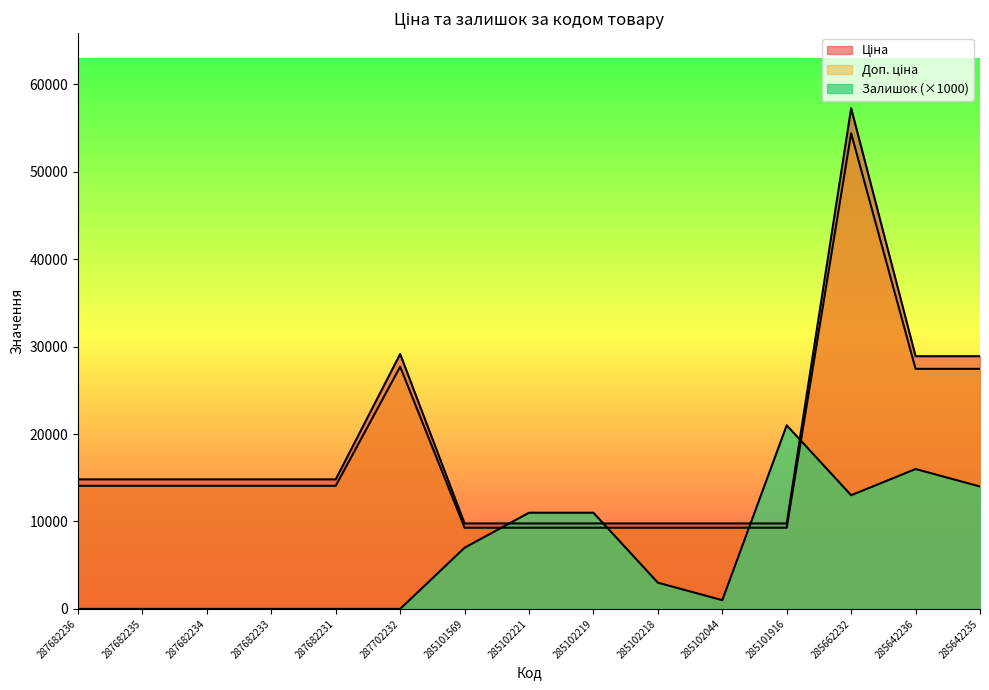

The Ціна series shows 11329.8 at 285642235. True or false?

False